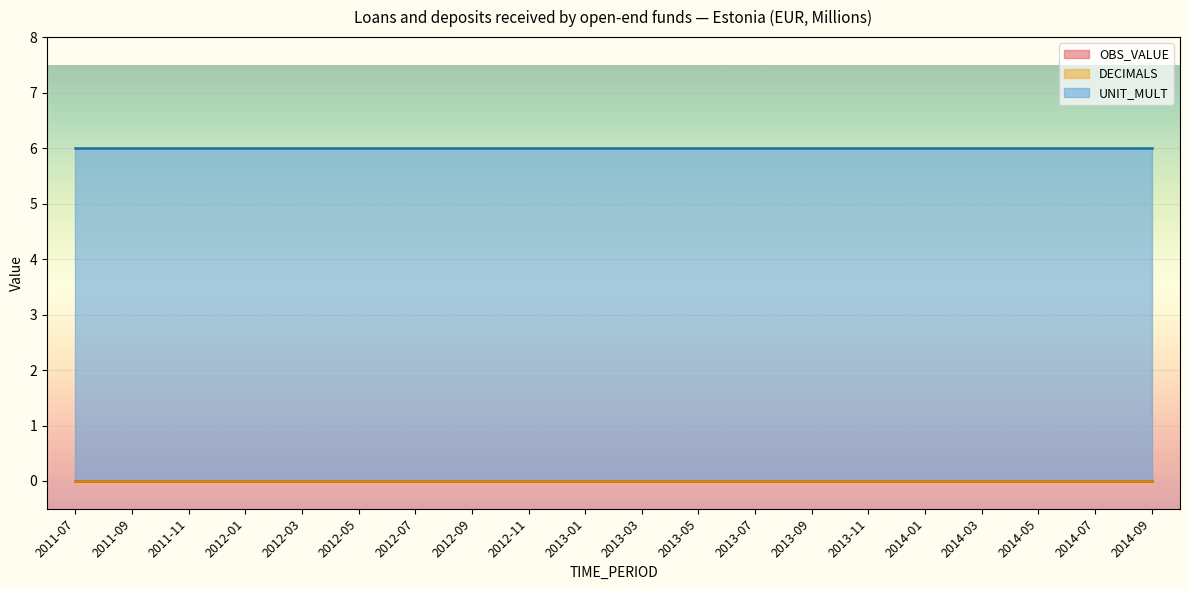

At which category is the sum across all series the highest?

2011-07